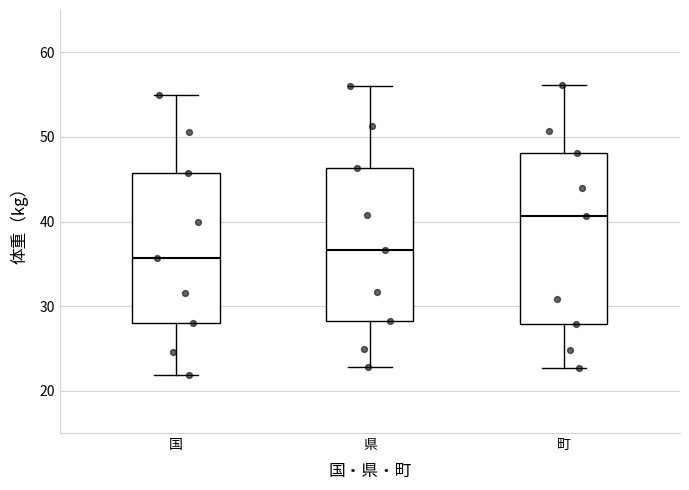

Where is the lower edge of the box for 県 on the y-axis? The values are not printed on the chart, so give them approximately, as read against the axis.

28